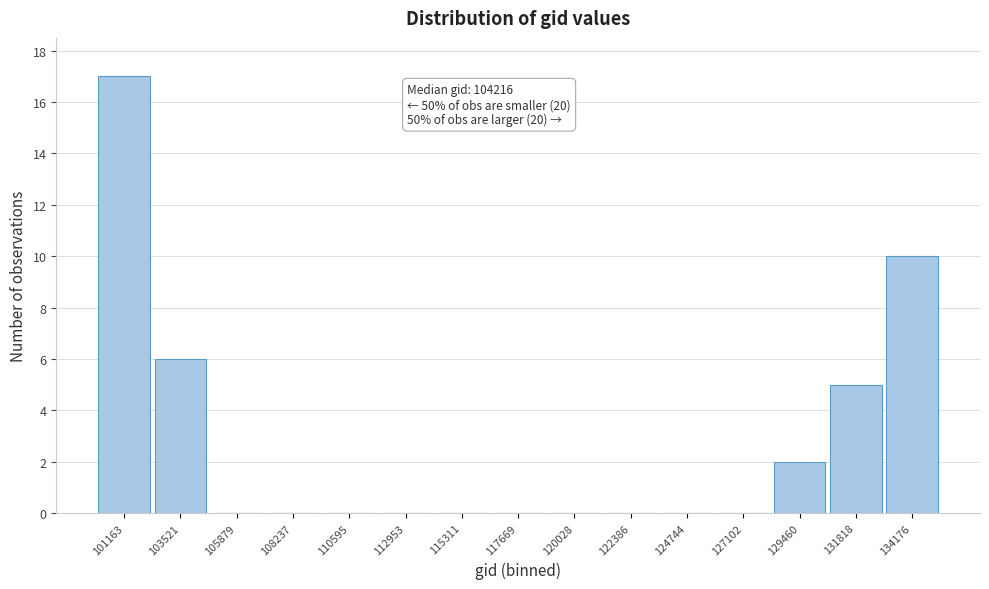

Reading left to right, extract all data points from this chart.

101163=17	103521=6	105879=0	108237=0	110595=0	112953=0	115311=0	117669=0	120028=0	122386=0	124744=0	127102=0	129460=2	131818=5	134176=10